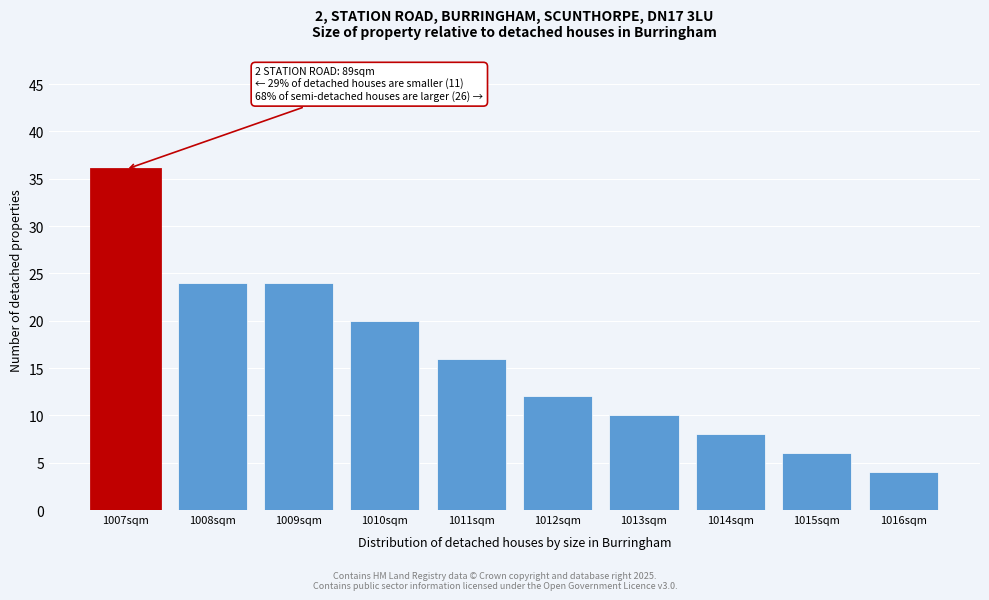

Reading left to right, what are all the values shown in this chart?

1007sqm=36	1008sqm=24	1009sqm=24	1010sqm=20	1011sqm=16	1012sqm=12	1013sqm=10	1014sqm=8	1015sqm=6	1016sqm=4